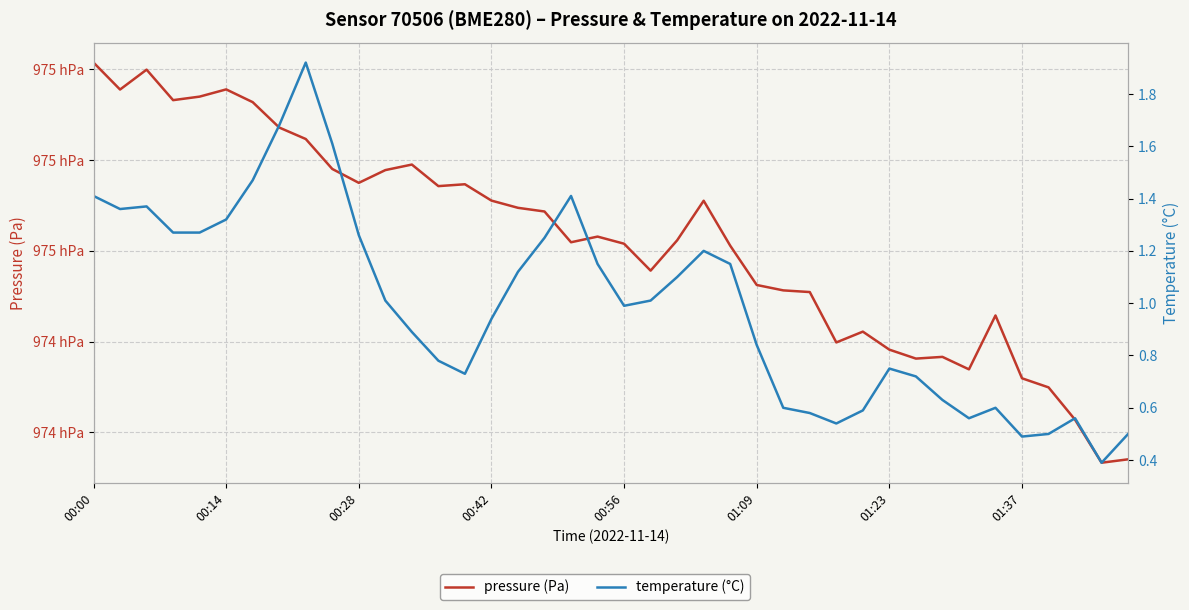

What is the average value of the pressure (Pa) series?

97462.2